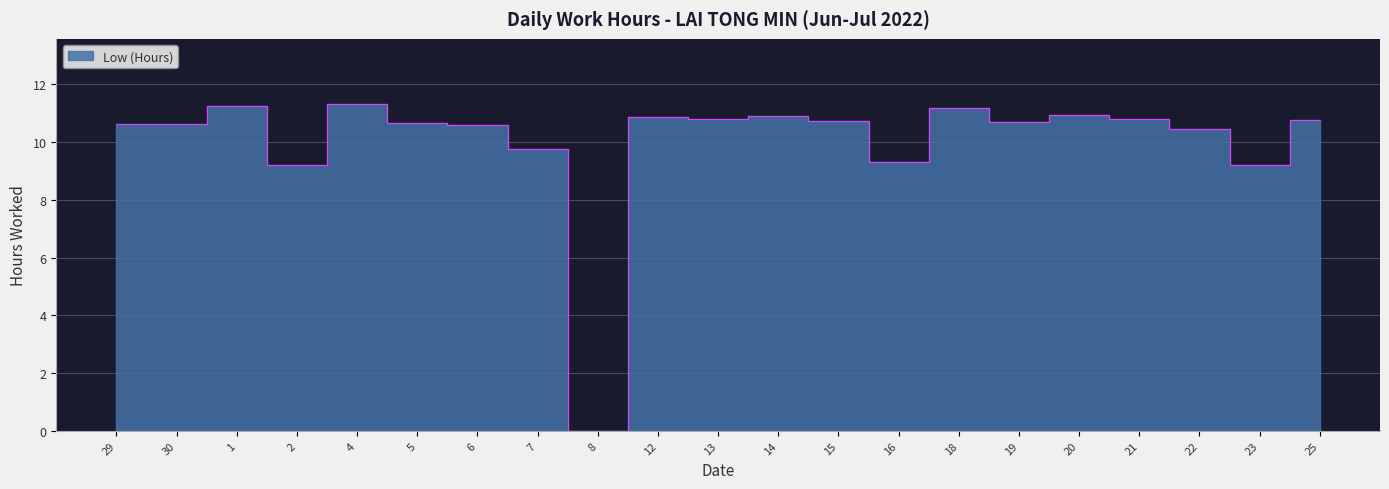

List the labels in order of value, largest first.

4, 1, 18, 20, 14, 12, 13, 21, 25, 15, 19, 5, 29, 30, 6, 22, 7, 16, 2, 23, 8